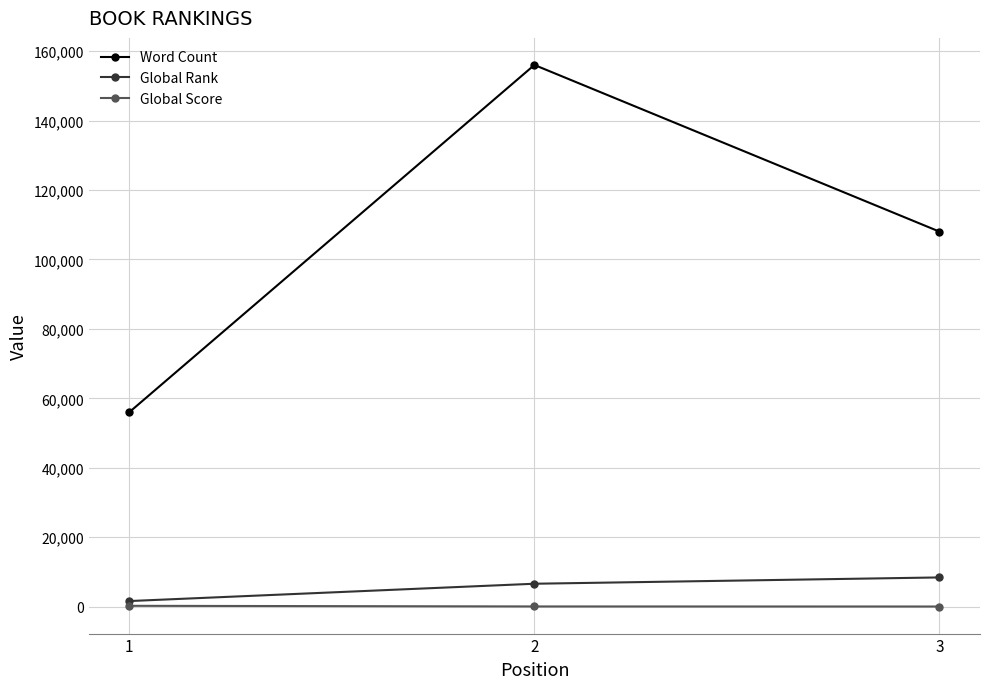

Does the chart display data point markers on the line(s)?

Yes